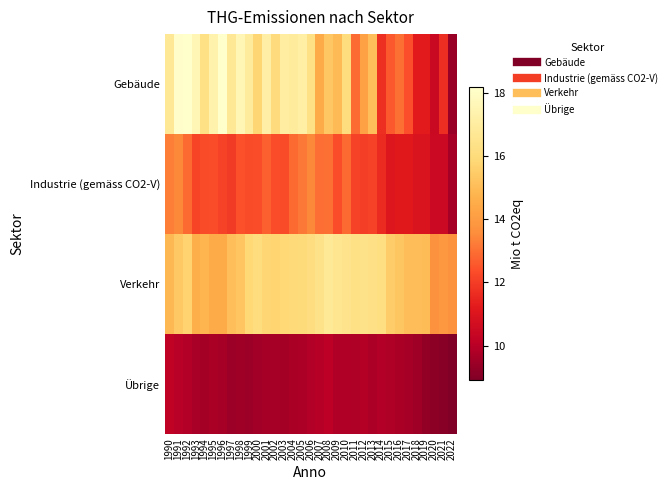

How many data points does each series have?

33